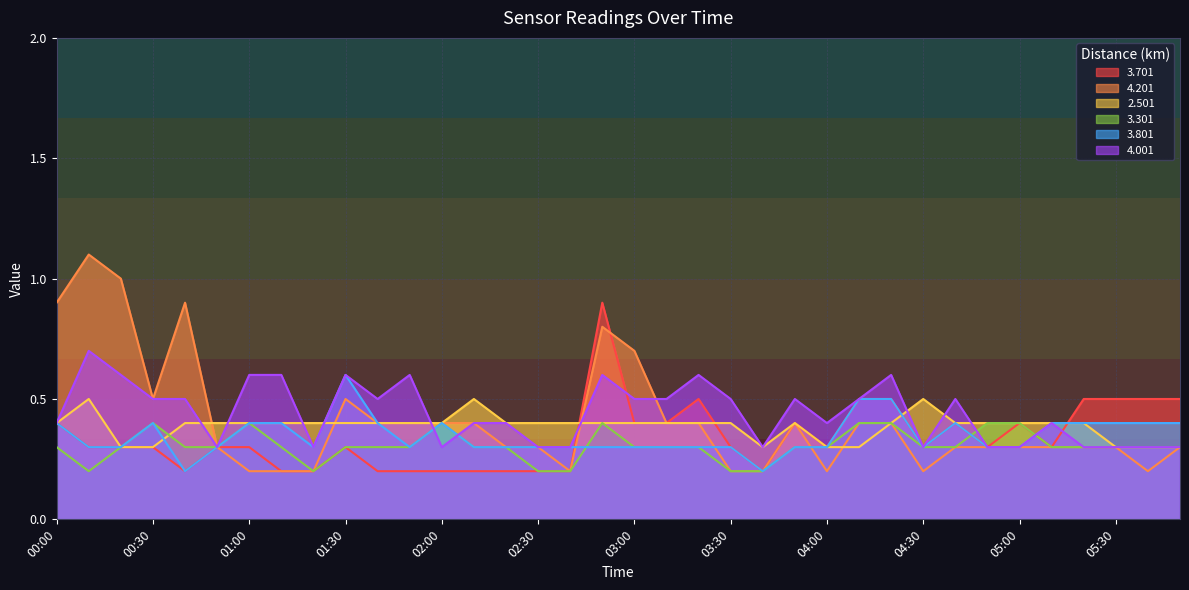

Is the value of 3.801 at 01:10 greater than the value of 4.201 at 02:20?

Yes